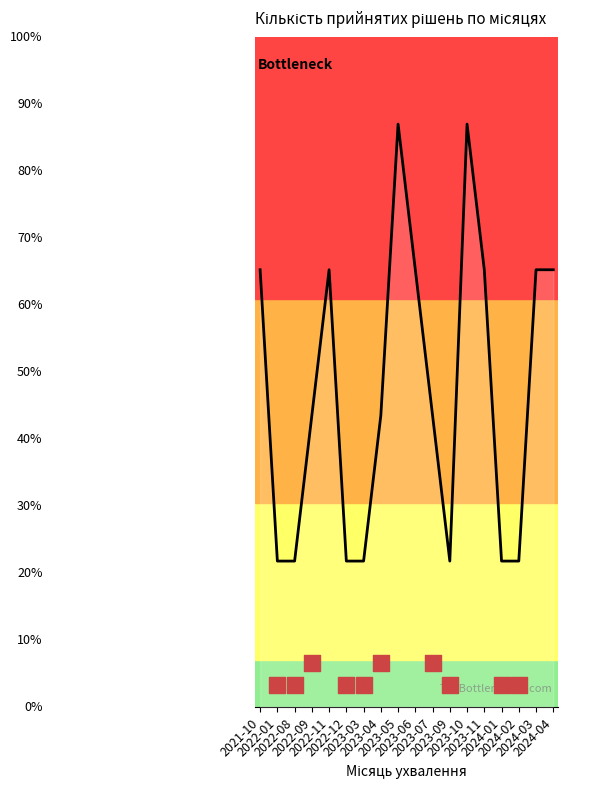

Between 2022-11 and 2023-05, which is larger?

2023-05